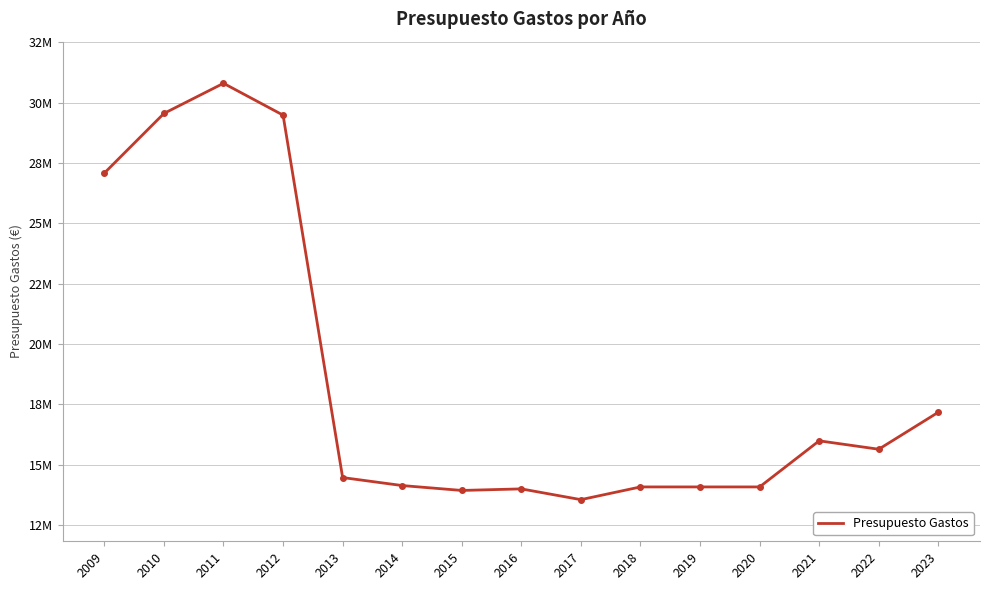

What is the minimum value shown in the chart?

13551470